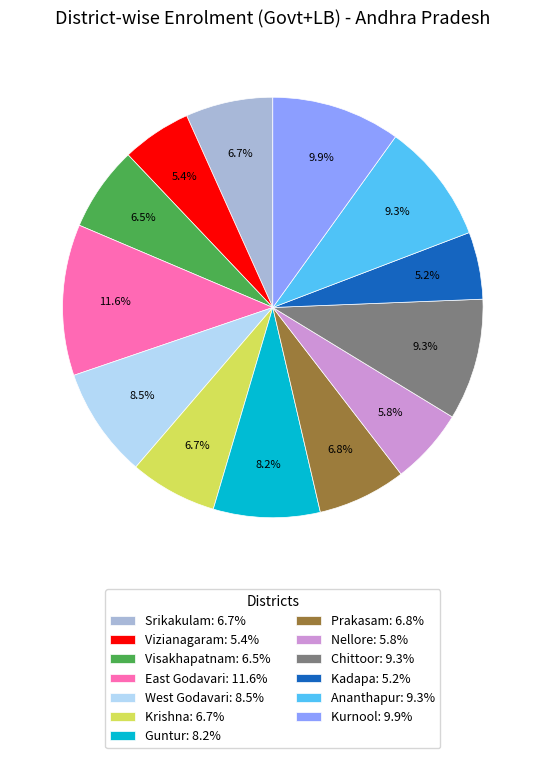

What percentage is NOT represented by Srikakulam?

93.3%